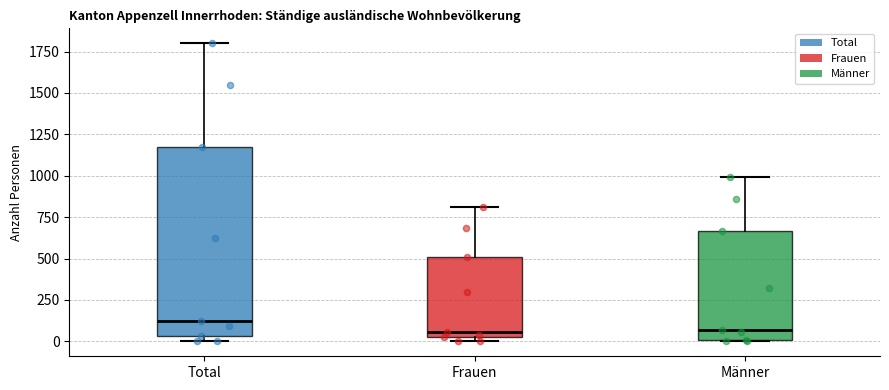

Reading left to right, transcribe this box plot: for each box, give where its median line is, the range the box spans, and where its two whiskers end, as read against the y-axis. The values are not printed on the chart, so give them approximately, as read against the axis.

Total: median 150, box 50 to 1200, whiskers 0 to 1800
Frauen: median 50 (just above the box's lower edge), box 50 to 500, whiskers 0 to 800
Männer: median 50, box 0 to 650, whiskers 0 to 1000